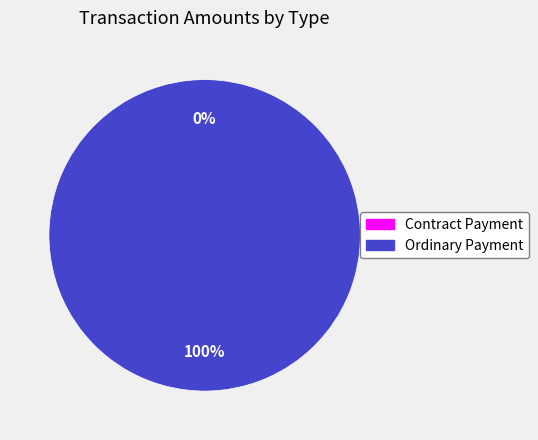

What is the smallest slice in the pie chart?

Contract Payment